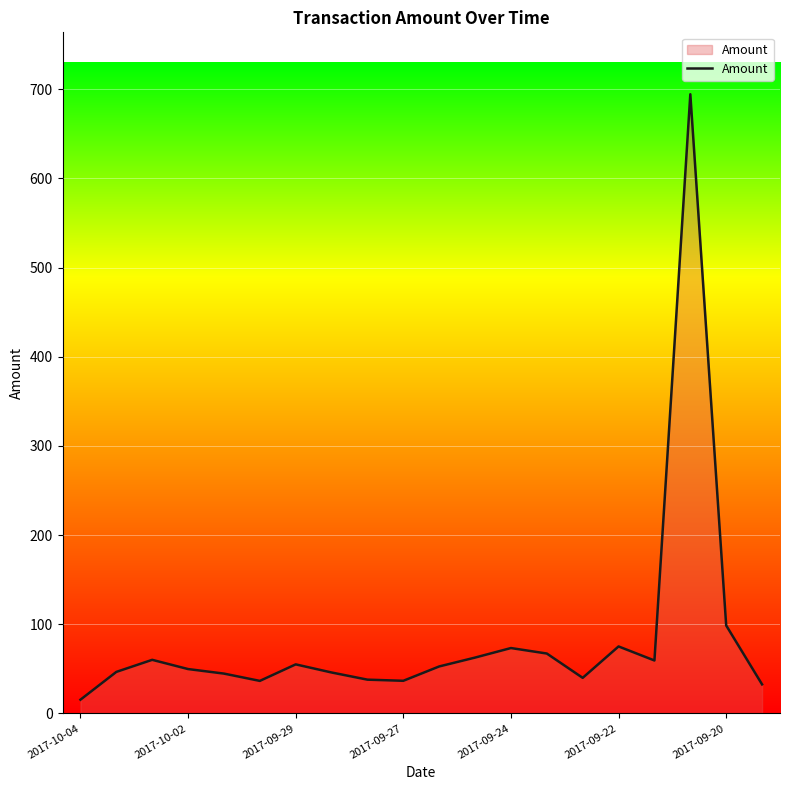

What is the maximum value shown in the chart?

694.4